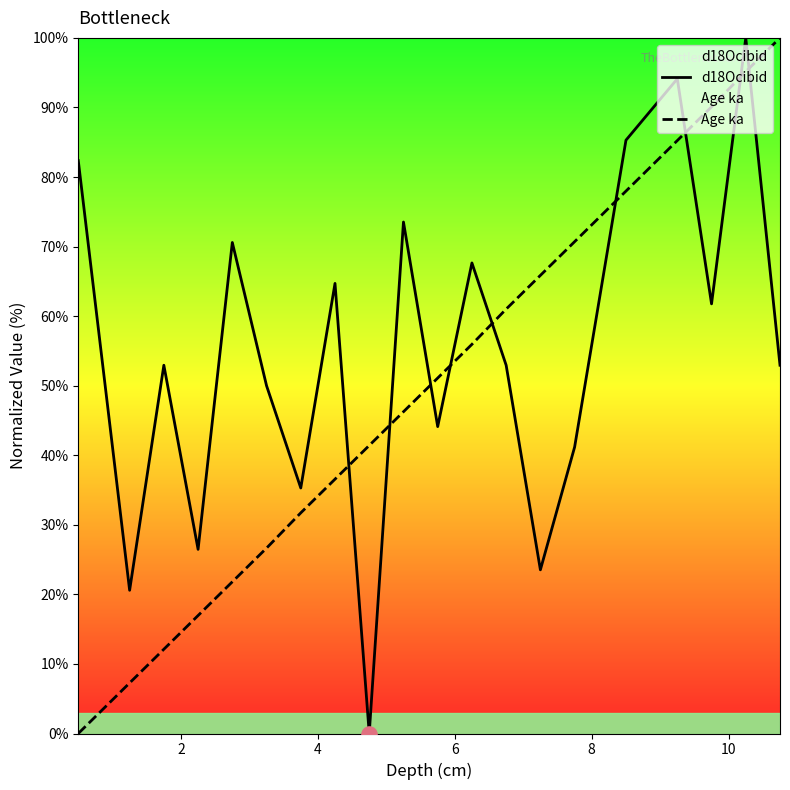

What are all the series names shown in the legend?

d18Ocibid, Age ka